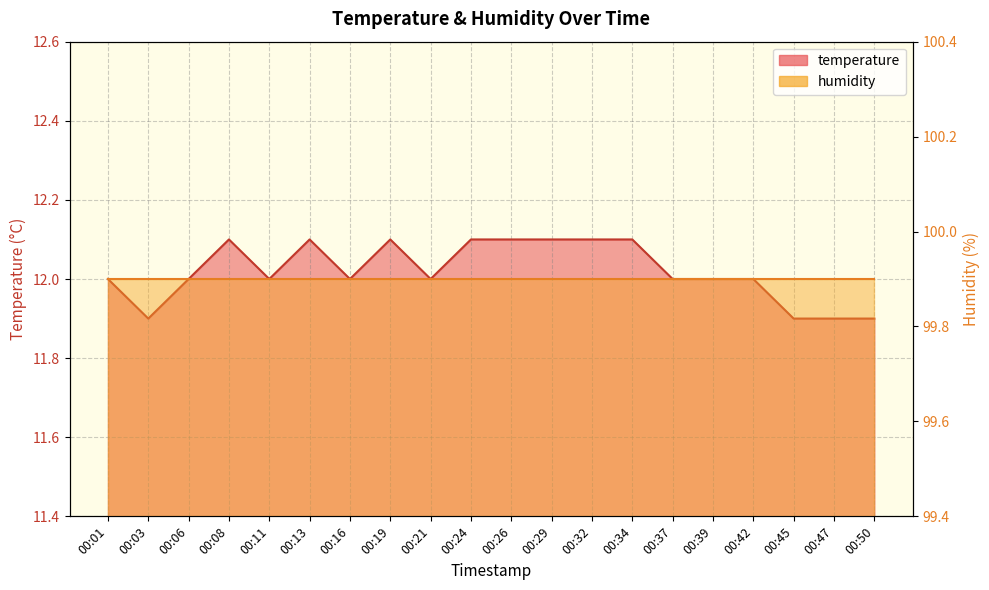

At which label is the value closest to 12?

00:01